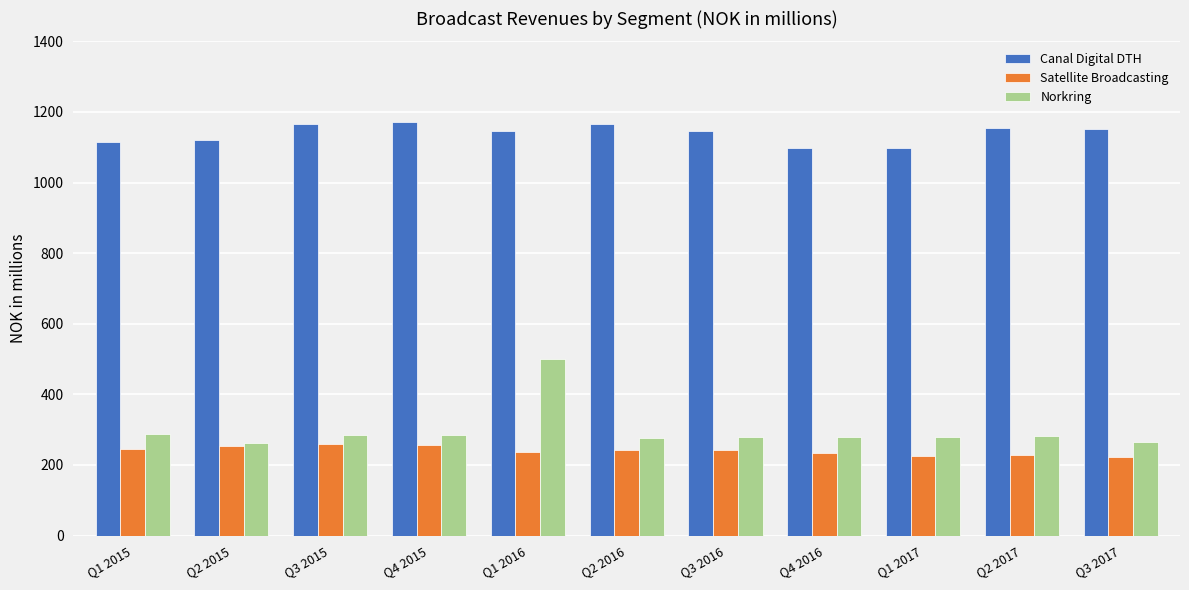

How many values in the Norkring series are below 280?

5